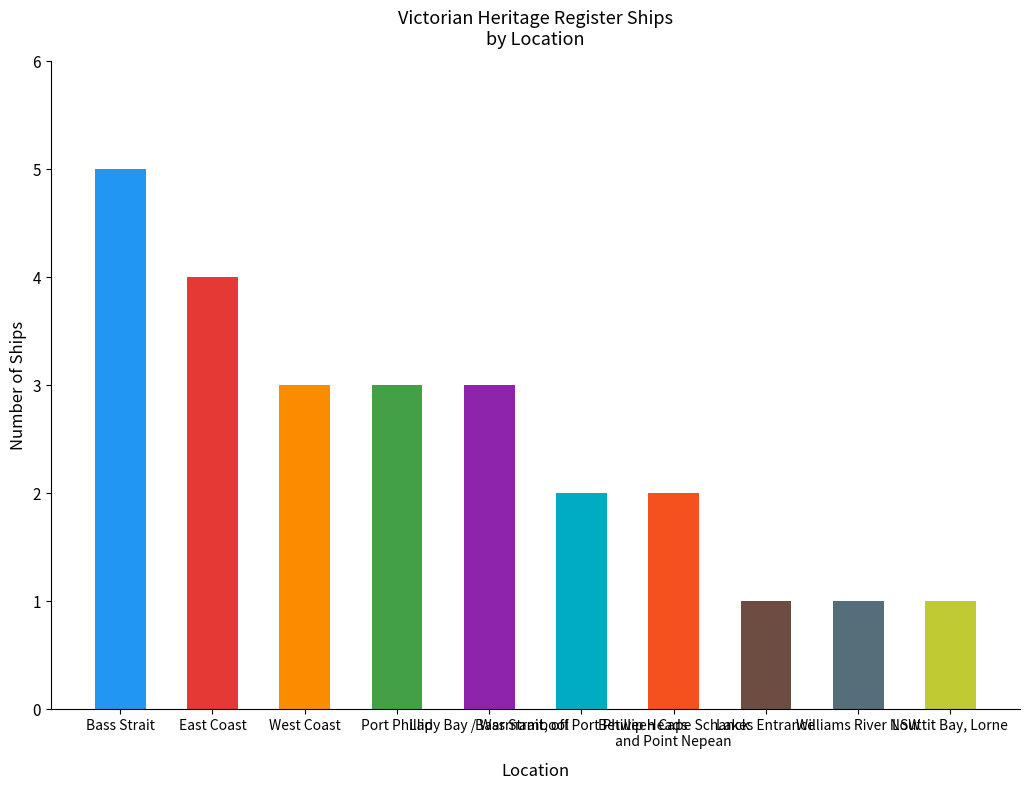

Reading left to right, list all the values displayed in this chart.

Bass Strait=5	East Coast=4	West Coast=3	Port Phillip=3	Lady Bay / Warrnambool=3	Bass Strait, off Port Phillip Heads=2	Between Cape Schanck
and Point Nepean=2	Lakes Entrance=1	Williams River NSW=1	Louttit Bay, Lorne=1